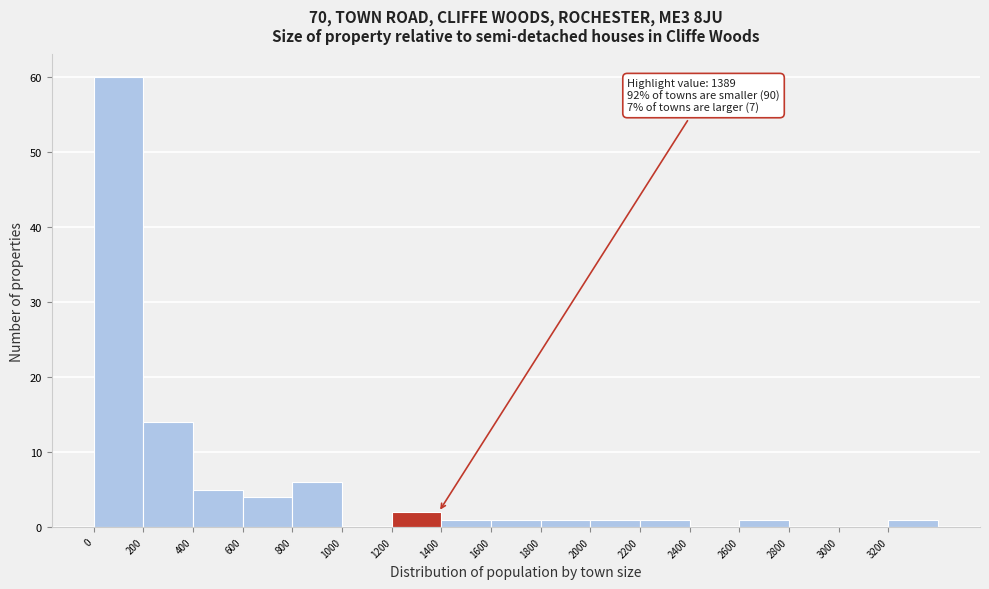

Which range on the x-axis has the tallest bar?

0 to 200